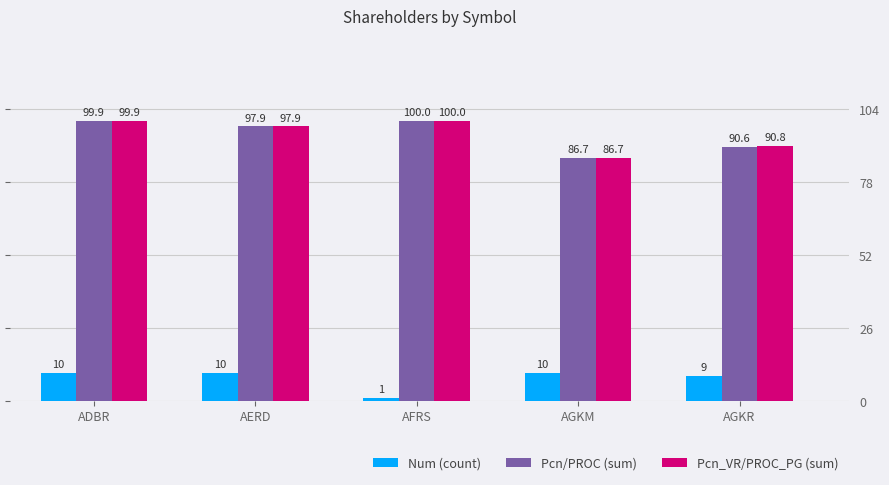

How many data points in Pcn_VR/PROC_PG (sum) are above 97?

3